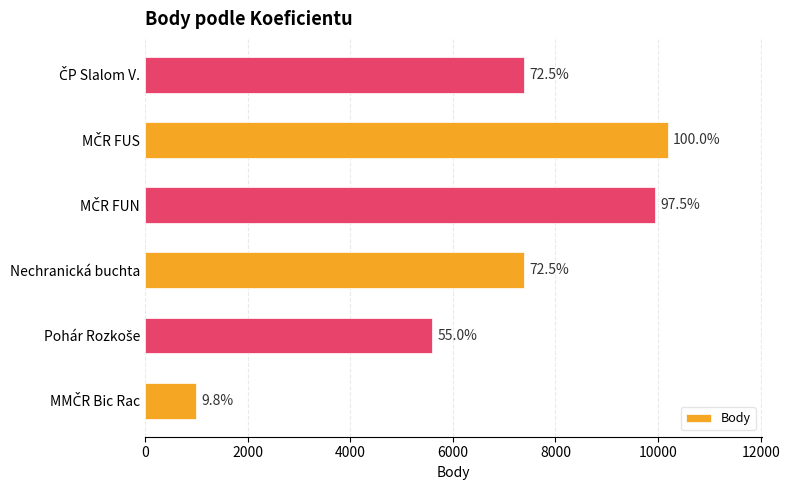

How many bars are there in total?

6